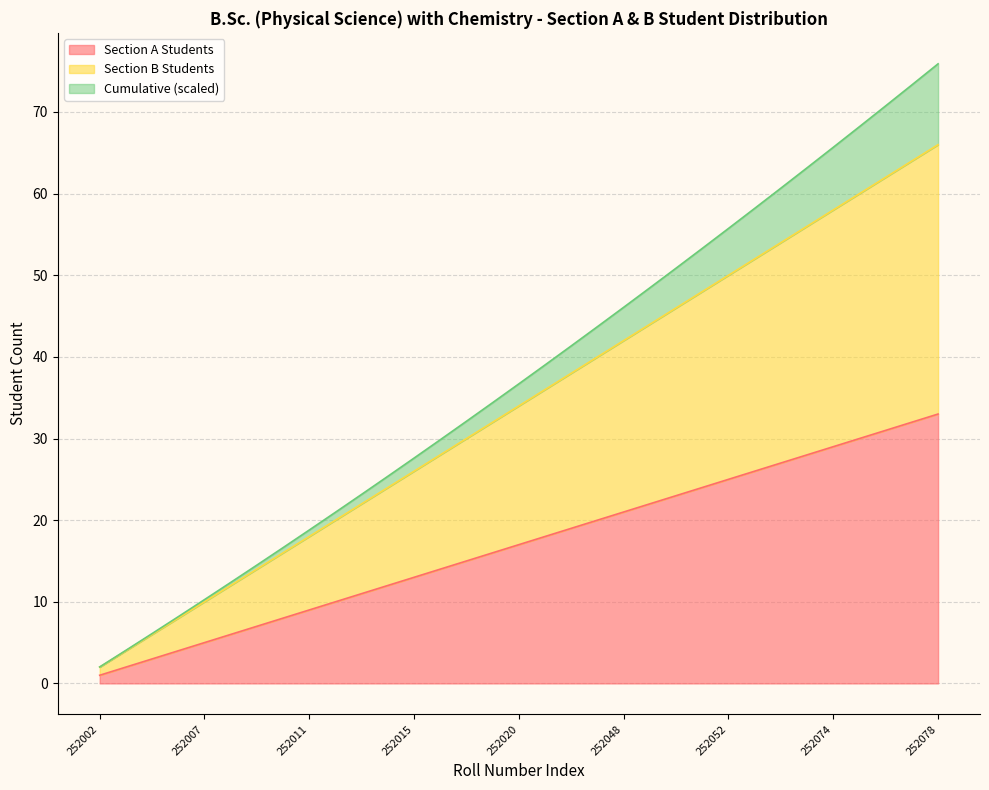

How many categories are shown in the chart?

33